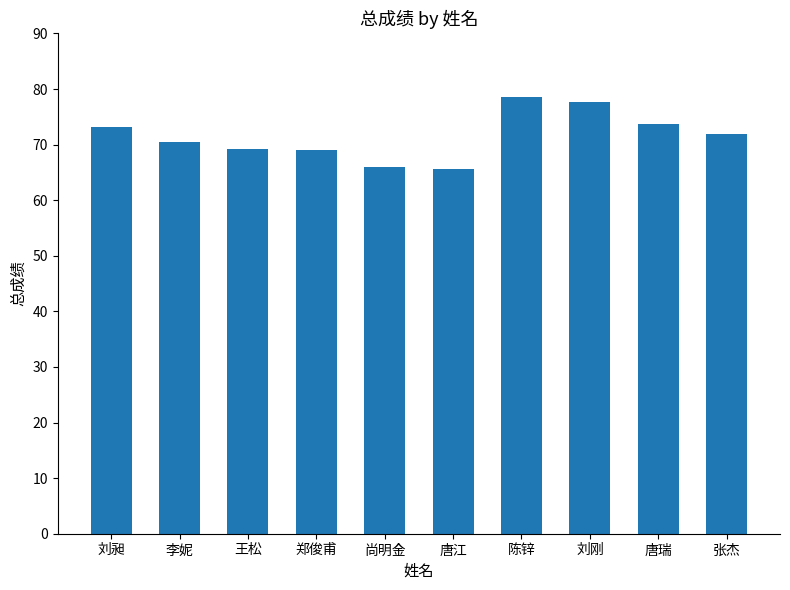

What is the minimum value shown in the chart?

65.7